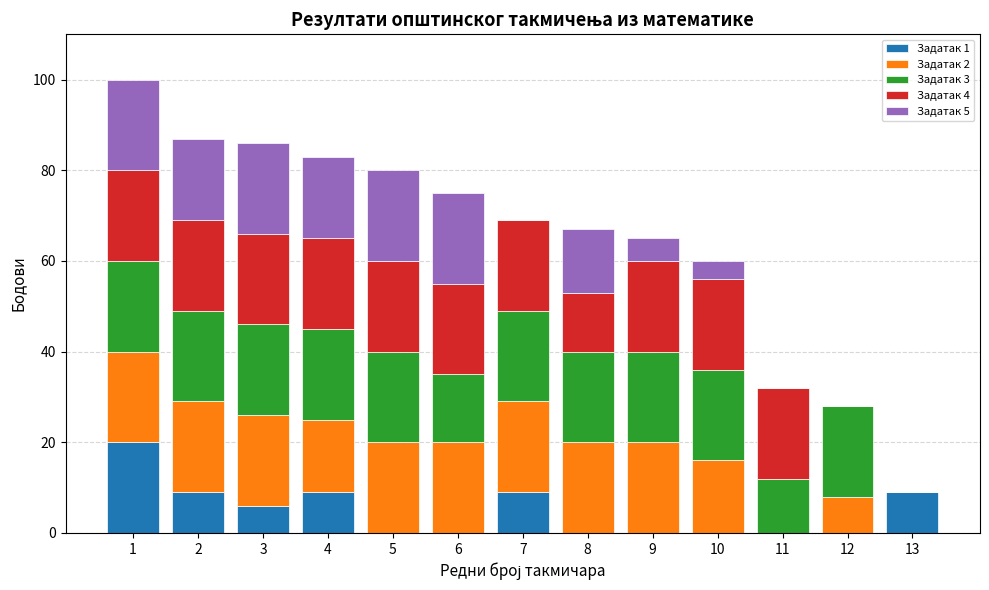

What is the total value across all series at 2?

87